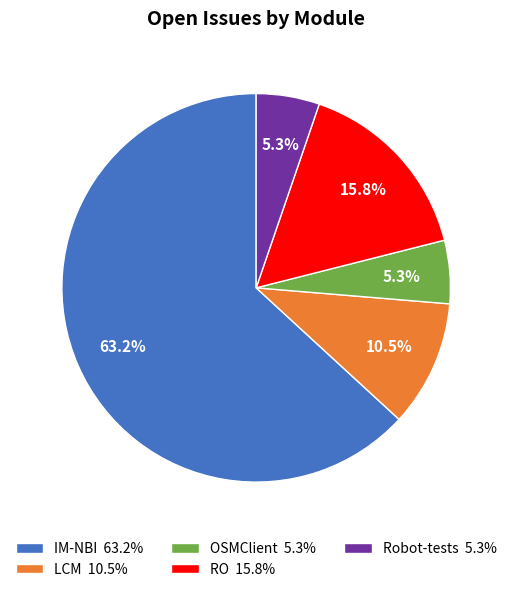

Is it true that RO is 23% of the pie?

False